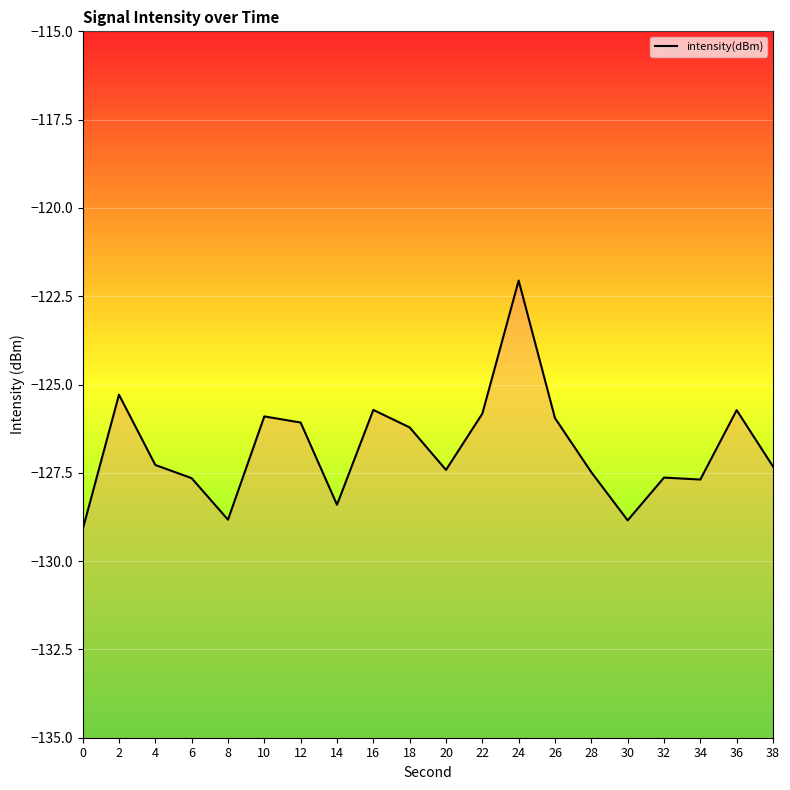

Count the number of categories in the chart.

20